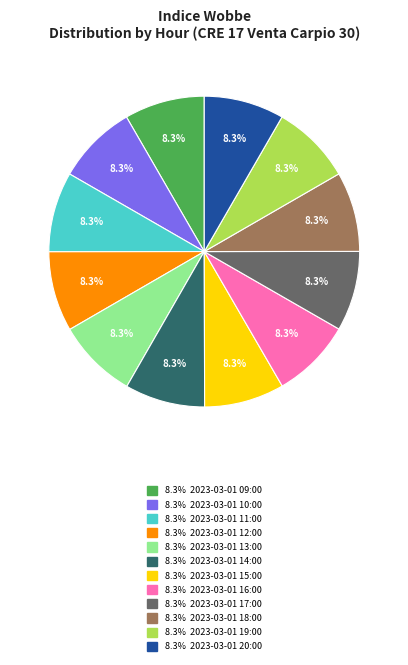

Does any single category account for the majority?

No